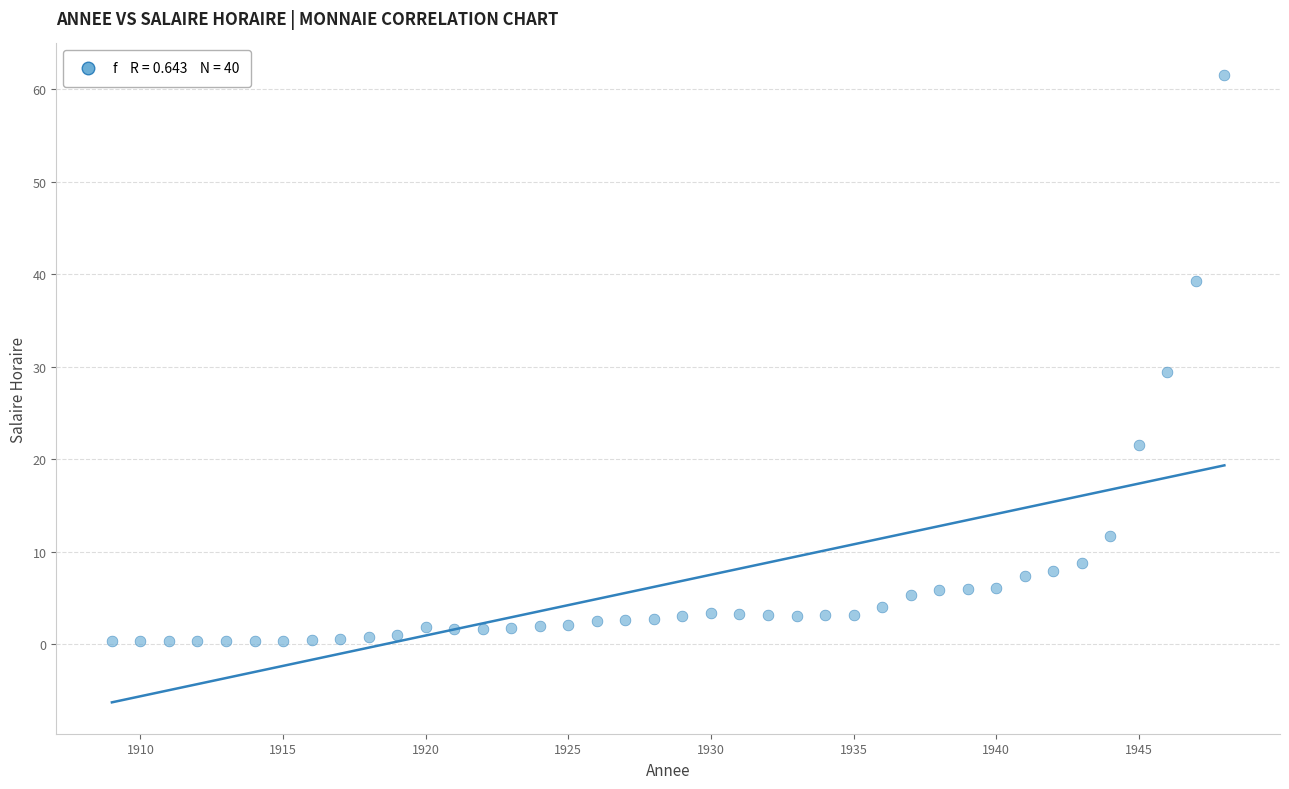

What is the range of X values (max minus min)?

39.0